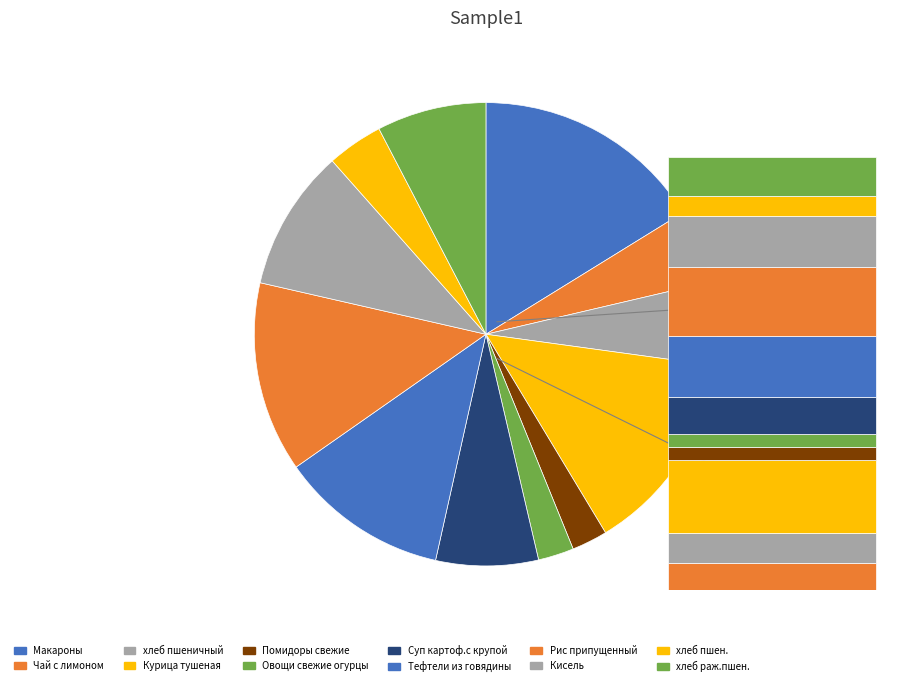

The Овощи свежие огурцы slice represents 2% of the pie. True or false?

True